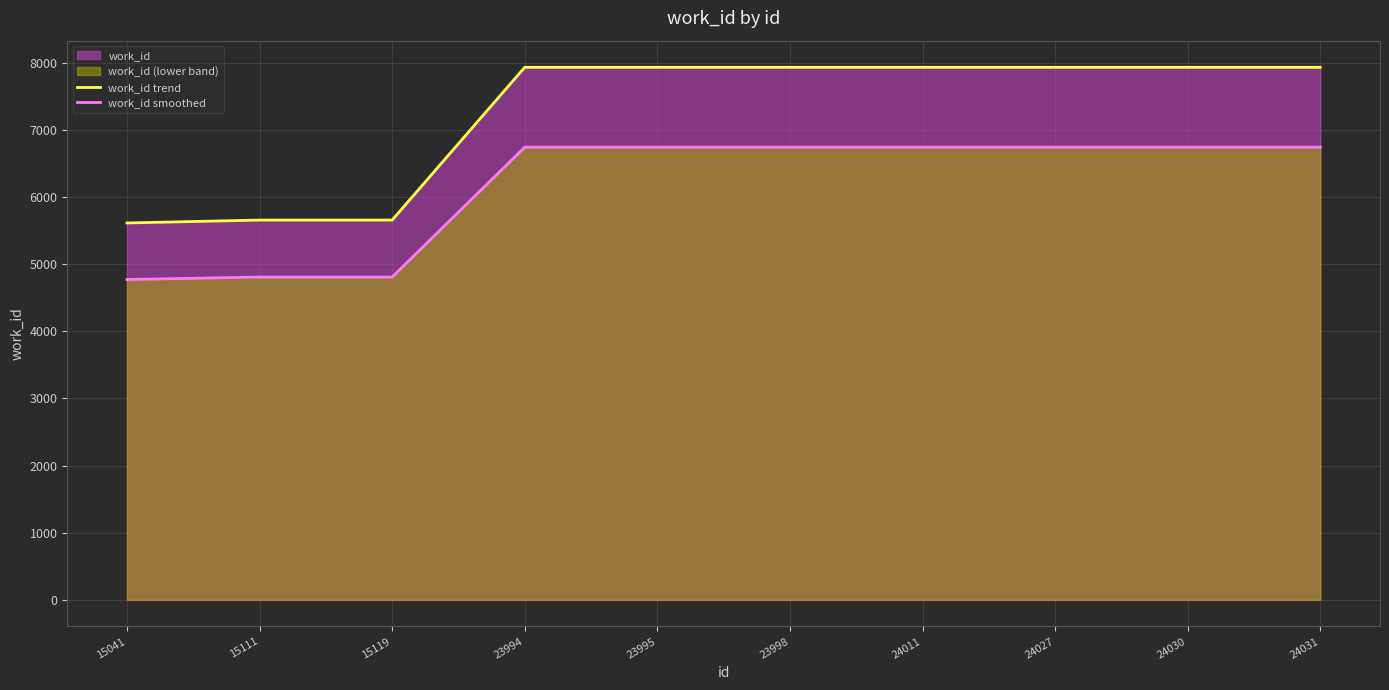

What is the total value across all series at 23994?

14677.9